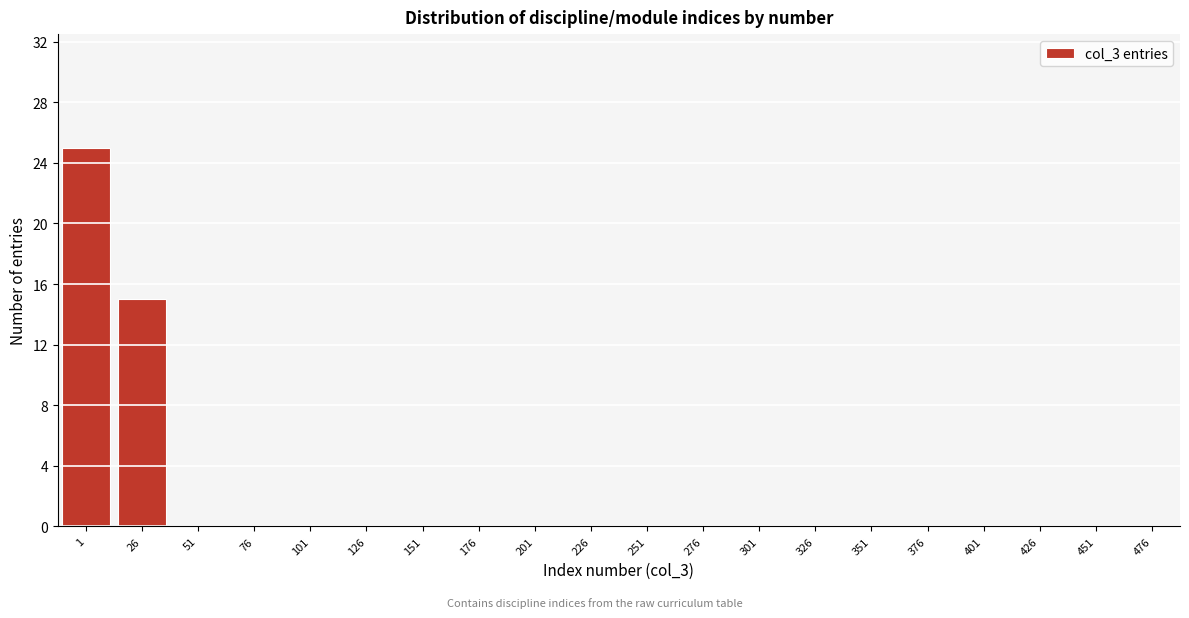

Reading left to right, what are all the values shown in this chart?

1=25	26=15	51=0	76=0	101=0	126=0	151=0	176=0	201=0	226=0	251=0	276=0	301=0	326=0	351=0	376=0	401=0	426=0	451=0	476=0